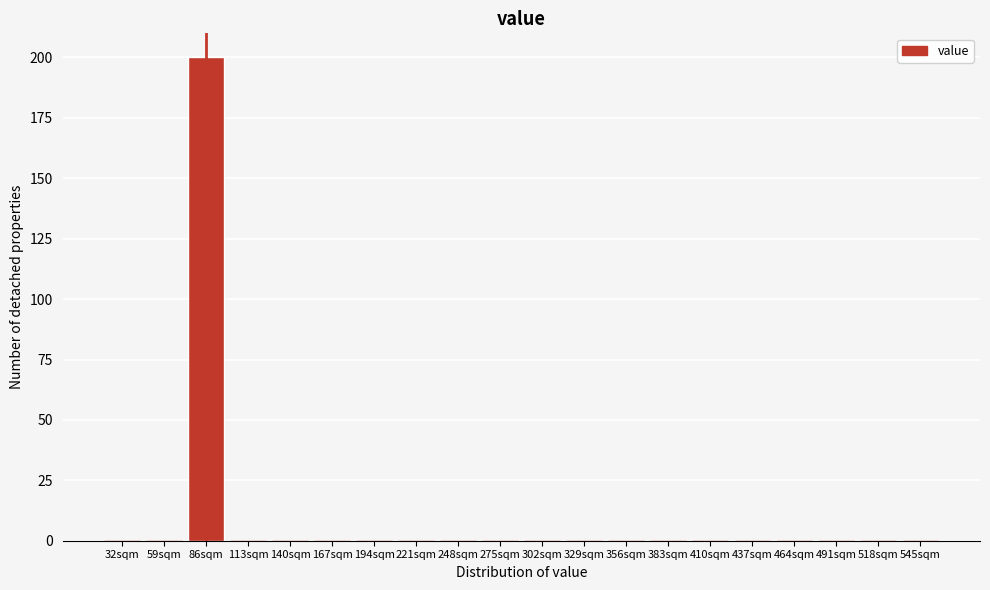

Reading right to left, list all the values displayed in this chart.

545sqm=0	518sqm=0	491sqm=0	464sqm=0	437sqm=0	410sqm=0	383sqm=0	356sqm=0	329sqm=0	302sqm=0	275sqm=0	248sqm=0	221sqm=0	194sqm=0	167sqm=0	140sqm=0	113sqm=0	86sqm=200	59sqm=0	32sqm=0